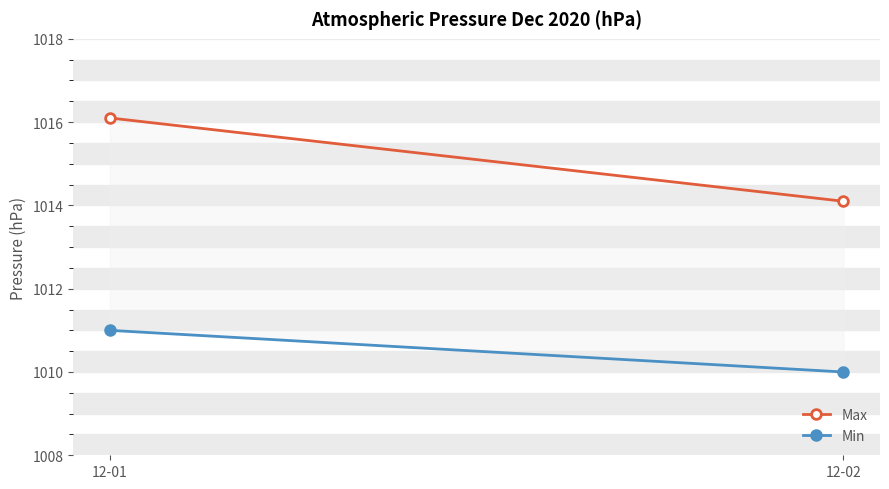

What is the difference between the Min values at 12-02 and 12-01?

1.0